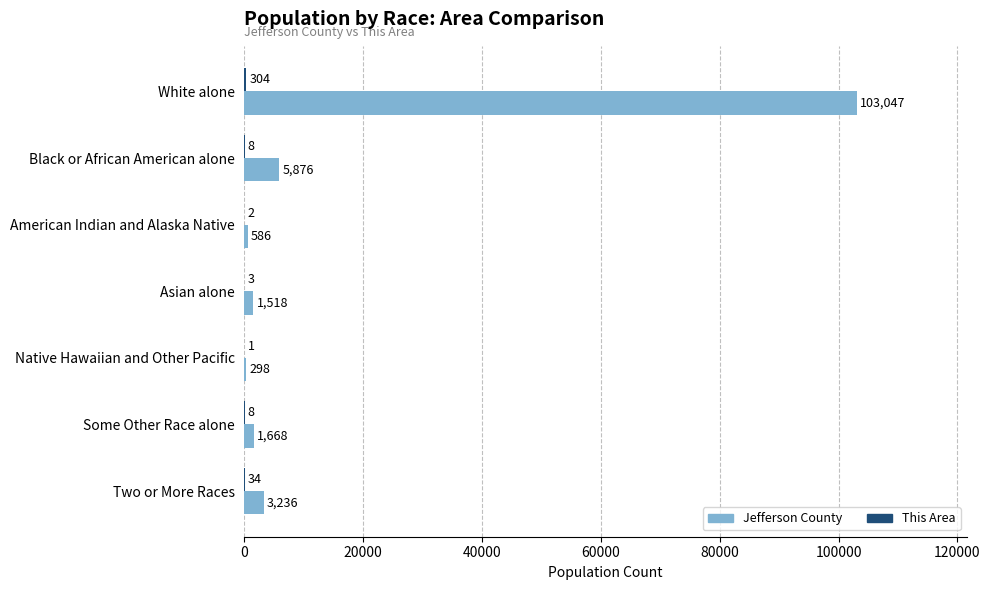

The Jefferson County series shows 3236 at Two or More Races. True or false?

True